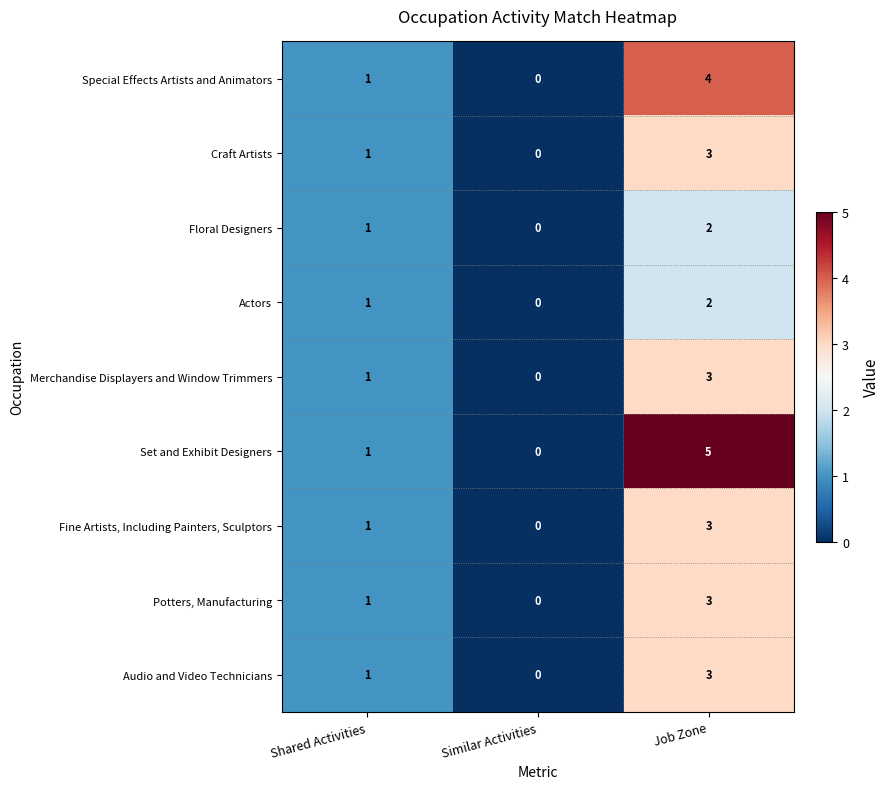

Which series has the widest spread of values?

Set and Exhibit Designers